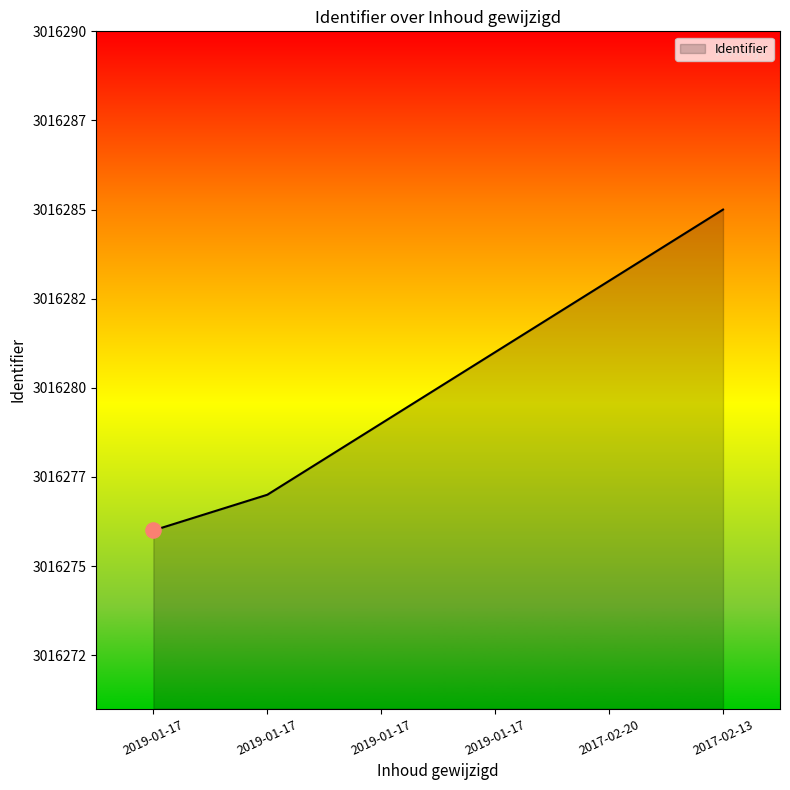

Between 2019-01-17 and 2017-02-13, which is larger?

2017-02-13